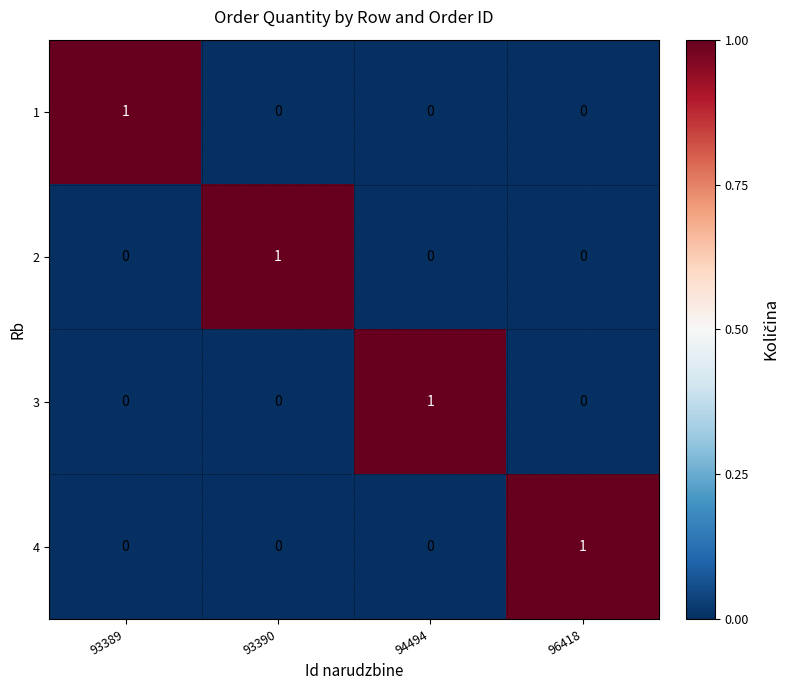

Which category has the highest value in the 4 series?

96418